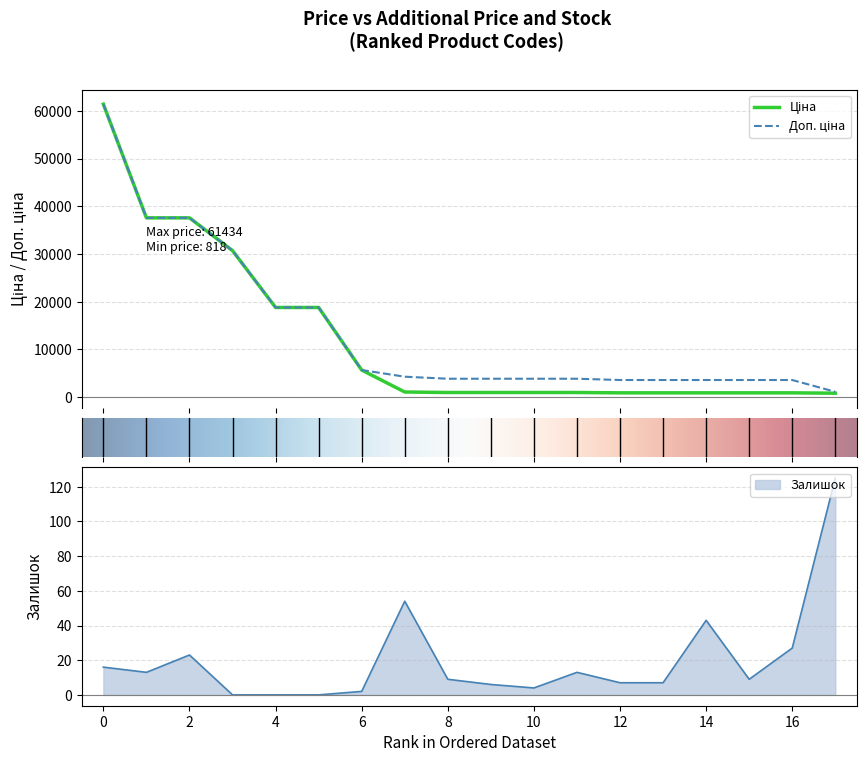

True or false: Залишок and Доп. ціна intersect in this chart.

False